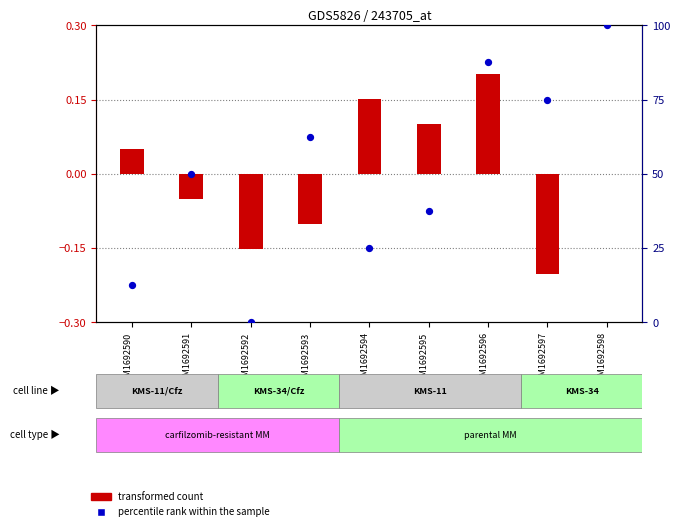

What are all the series names shown in the legend?

transformed count, percentile rank within the sample